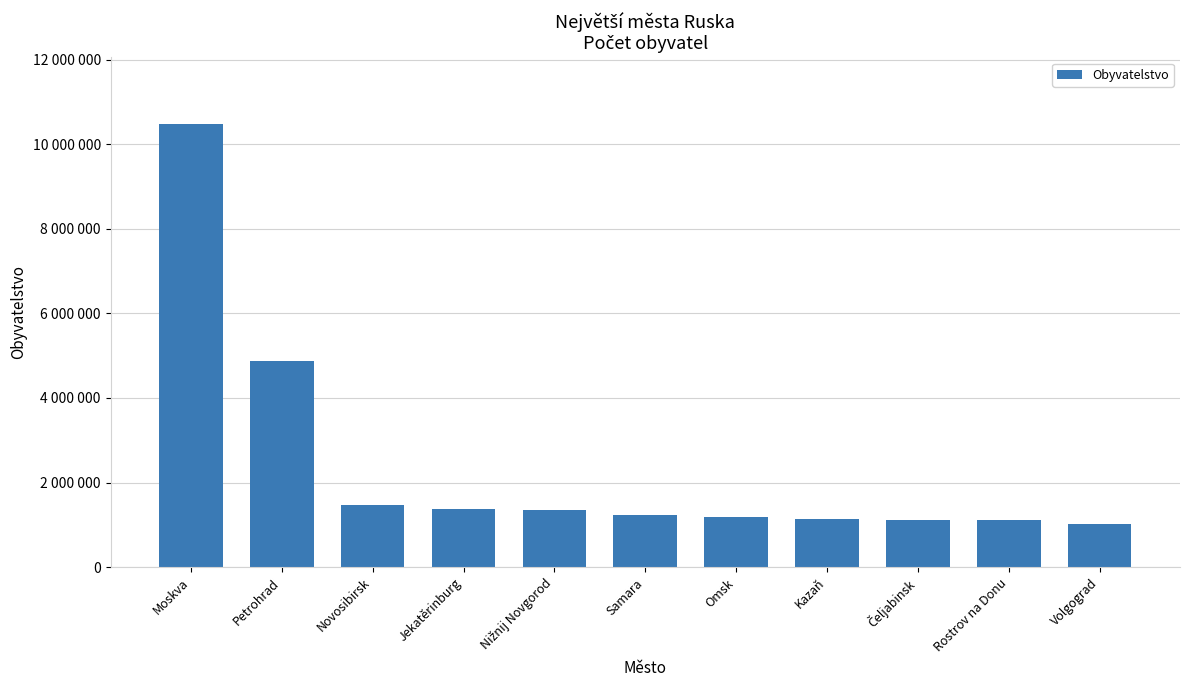

What is the sum of the values at Jekatěrinburg and Kazaň?

2521114